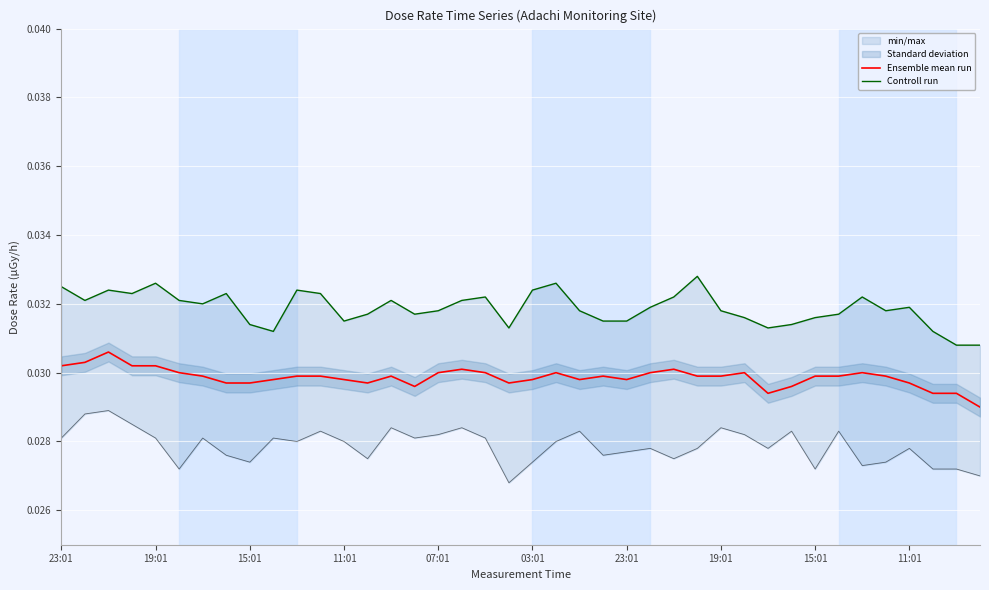

How many interior local peaks does the Controll run series have?

10